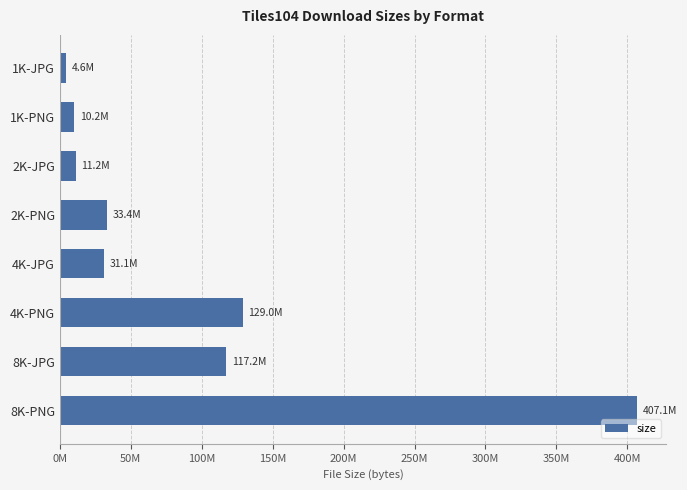

Does the chart contain any negative values?

No